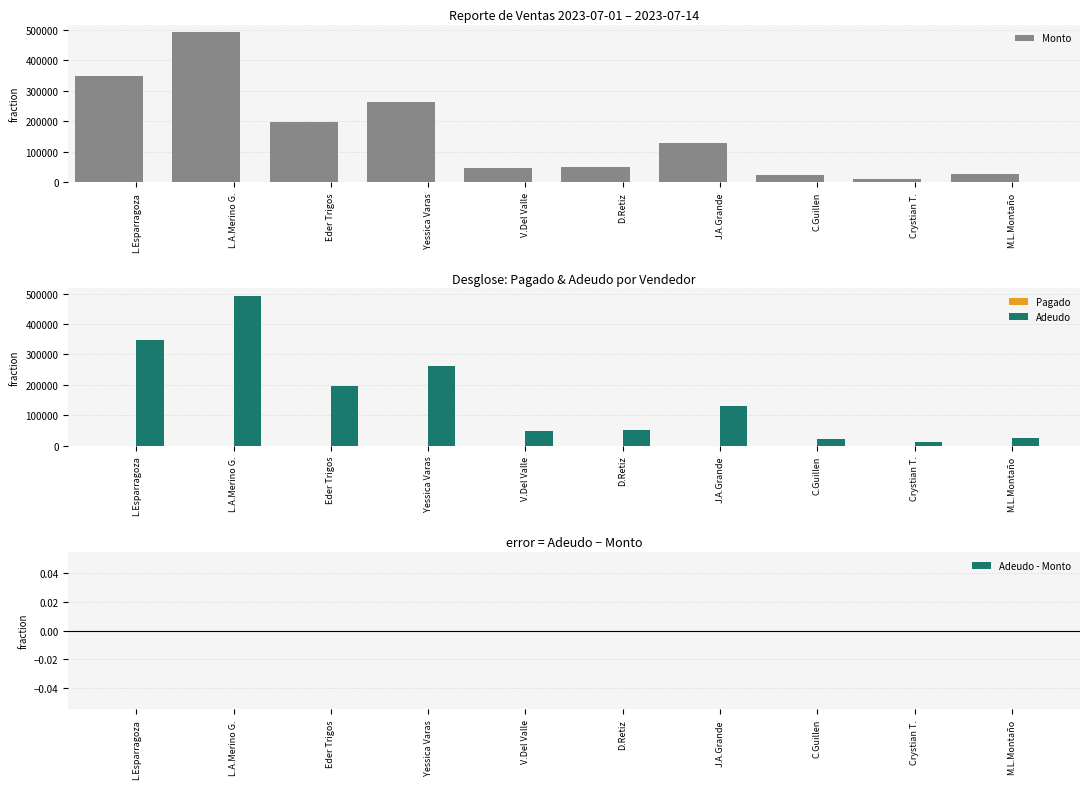

The value of Adeudo - Monto at L.Esparragoza is 0.0. True or false?

True